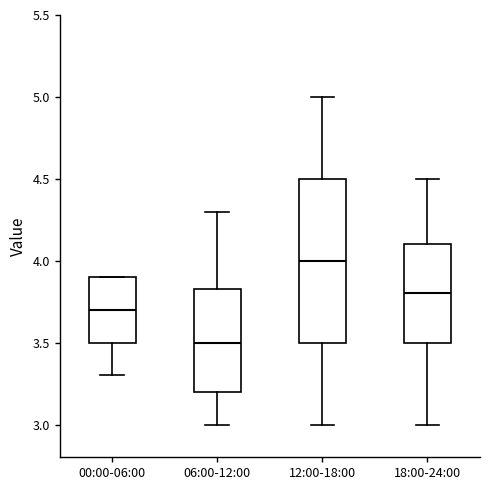

Comparing the boxes themselves (not the whiskers), which one is the tallest?

12:00-18:00